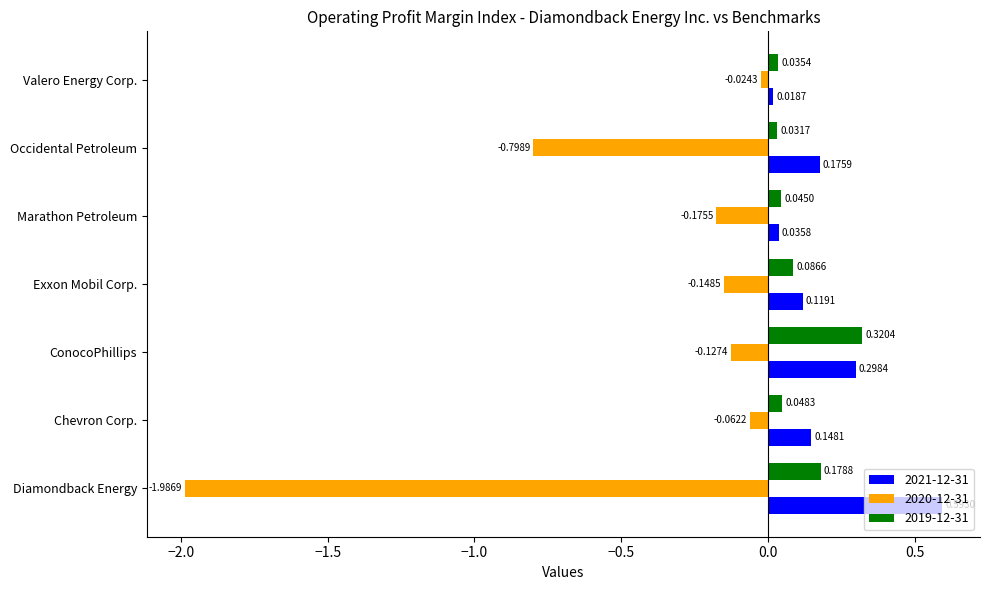

At which label does 2021-12-31 reach its minimum?

Valero Energy Corp.